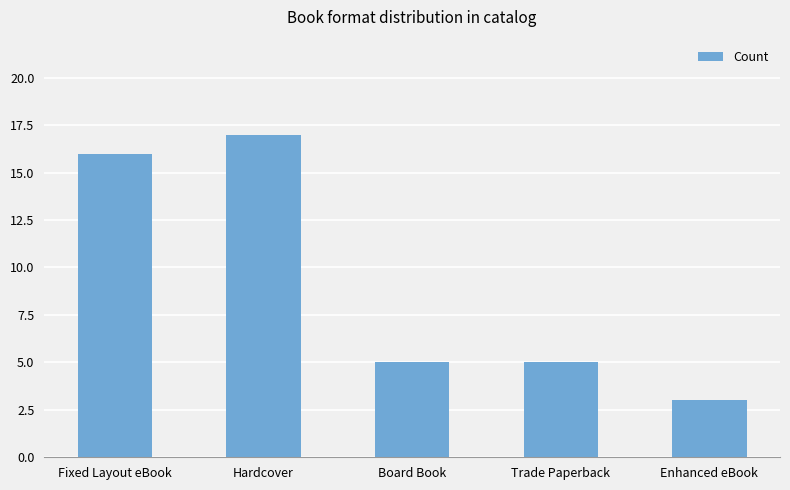

What is the smallest value displayed?

3